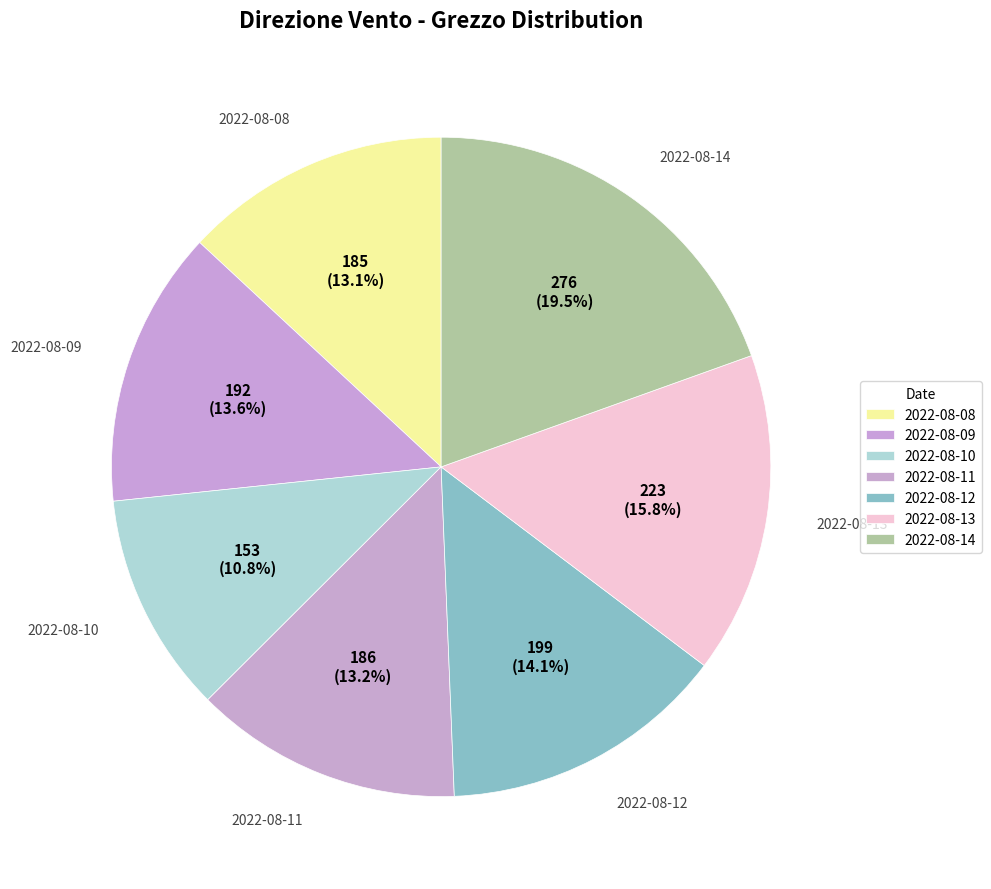

Combined, do 2022-08-10 and 2022-08-14 account for over 50%?

No